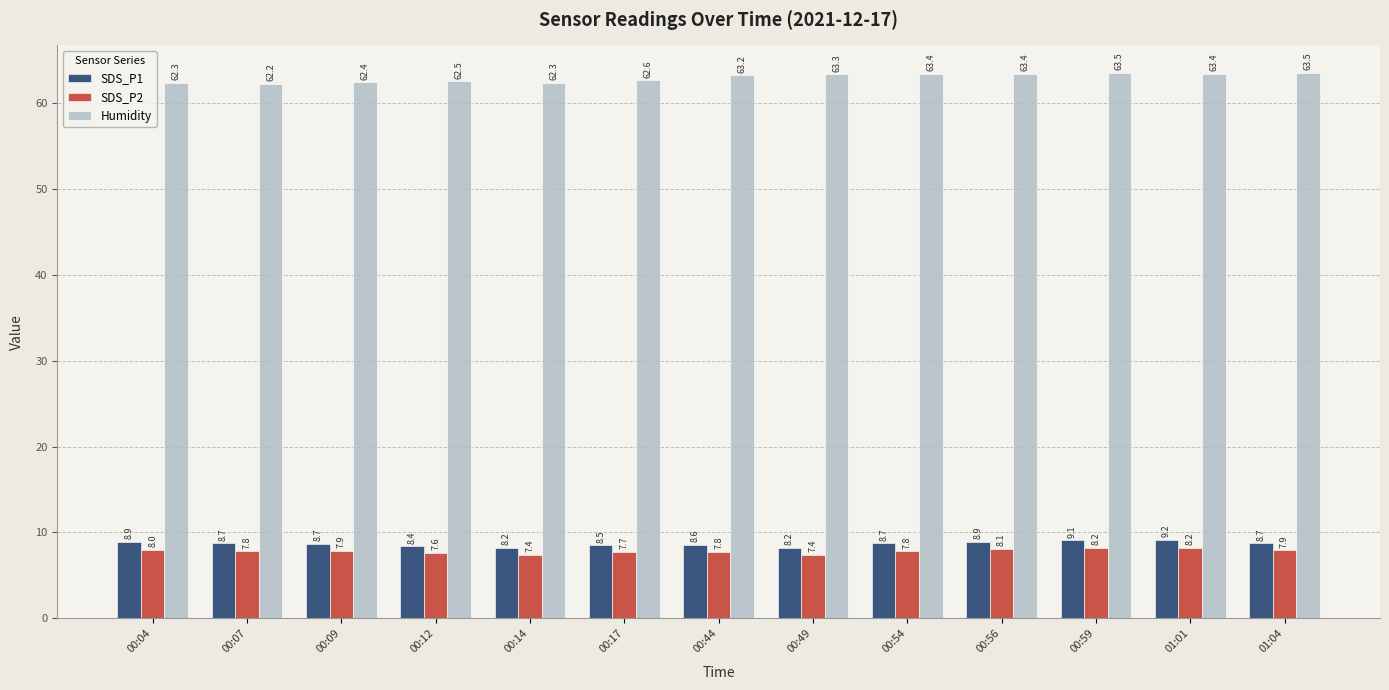

What is the greatest value displayed?

63.5